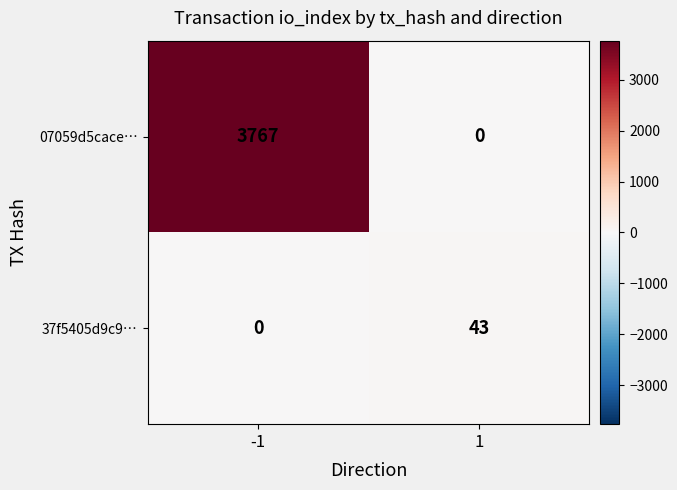

Rank the series by their maximum value, from highest to lowest.

07059d5cace…, 37f5405d9c9…